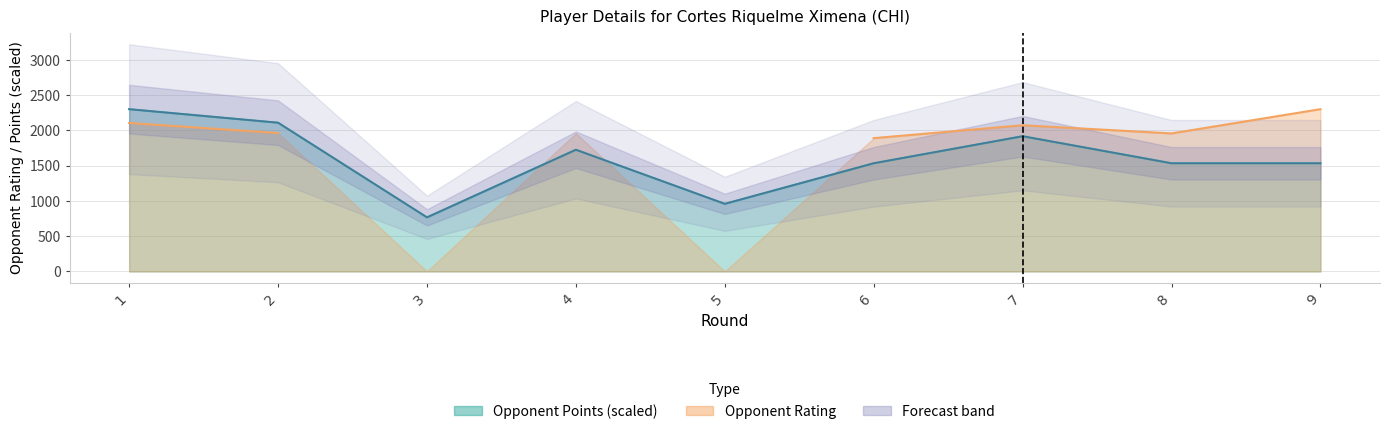

What is the minimum value shown in the chart?

767.0